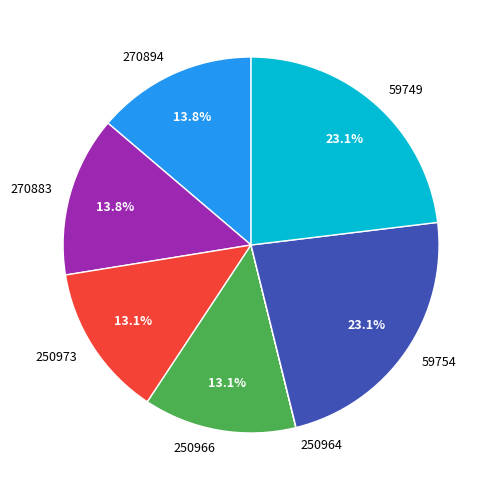

What is the ratio of the value at 250966 to the value at 59754?

0.6